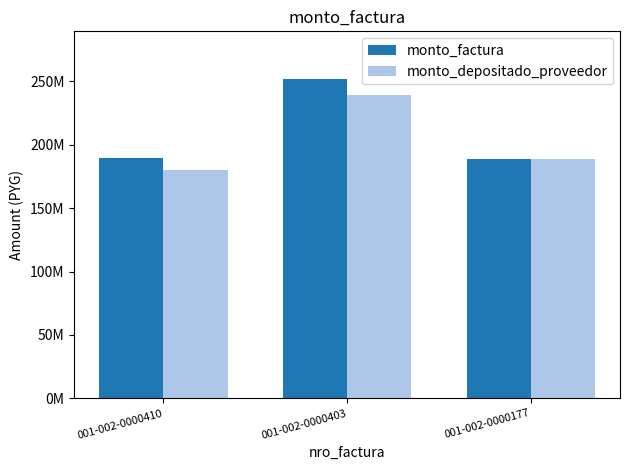

Are the bars horizontal?

No